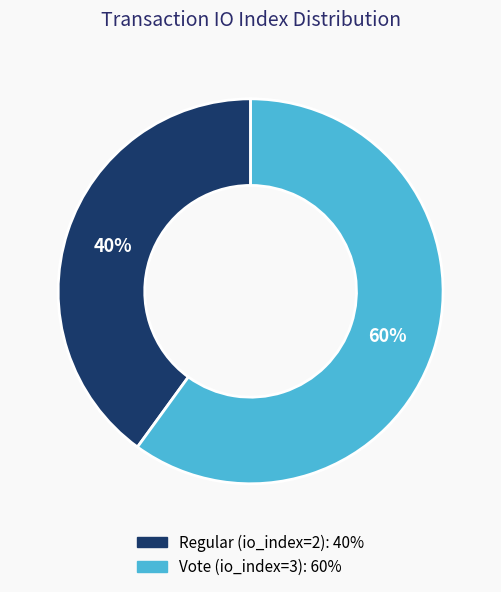

To the nearest percent, what is the difference between the Regular (io_index=2) and Vote (io_index=3) slice percentages?

20%